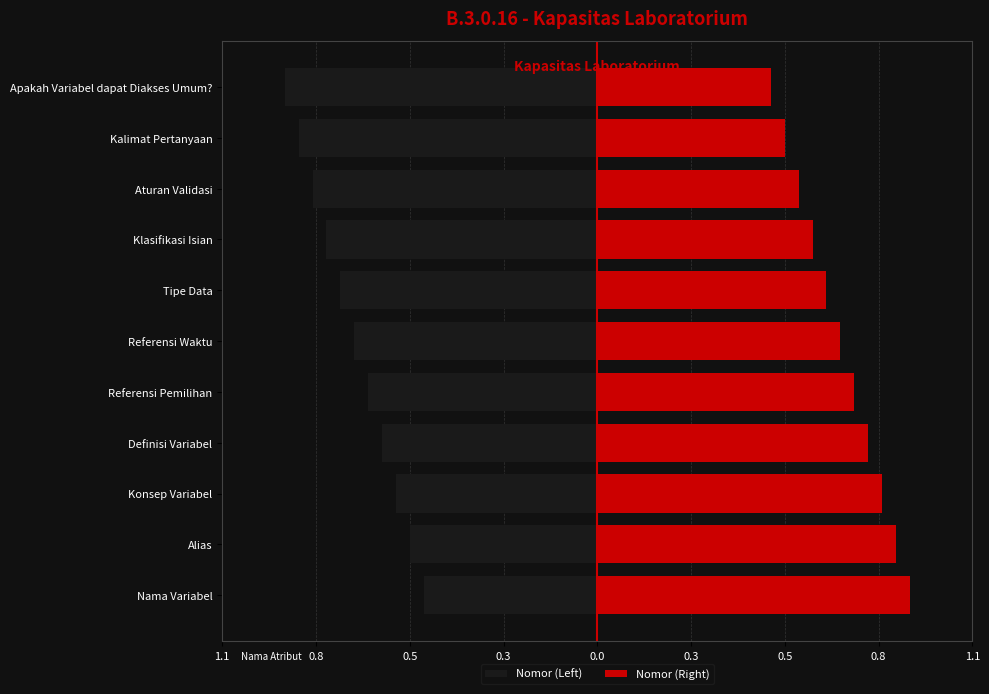

Which series has the largest range (max minus min)?

Nomor (Left)